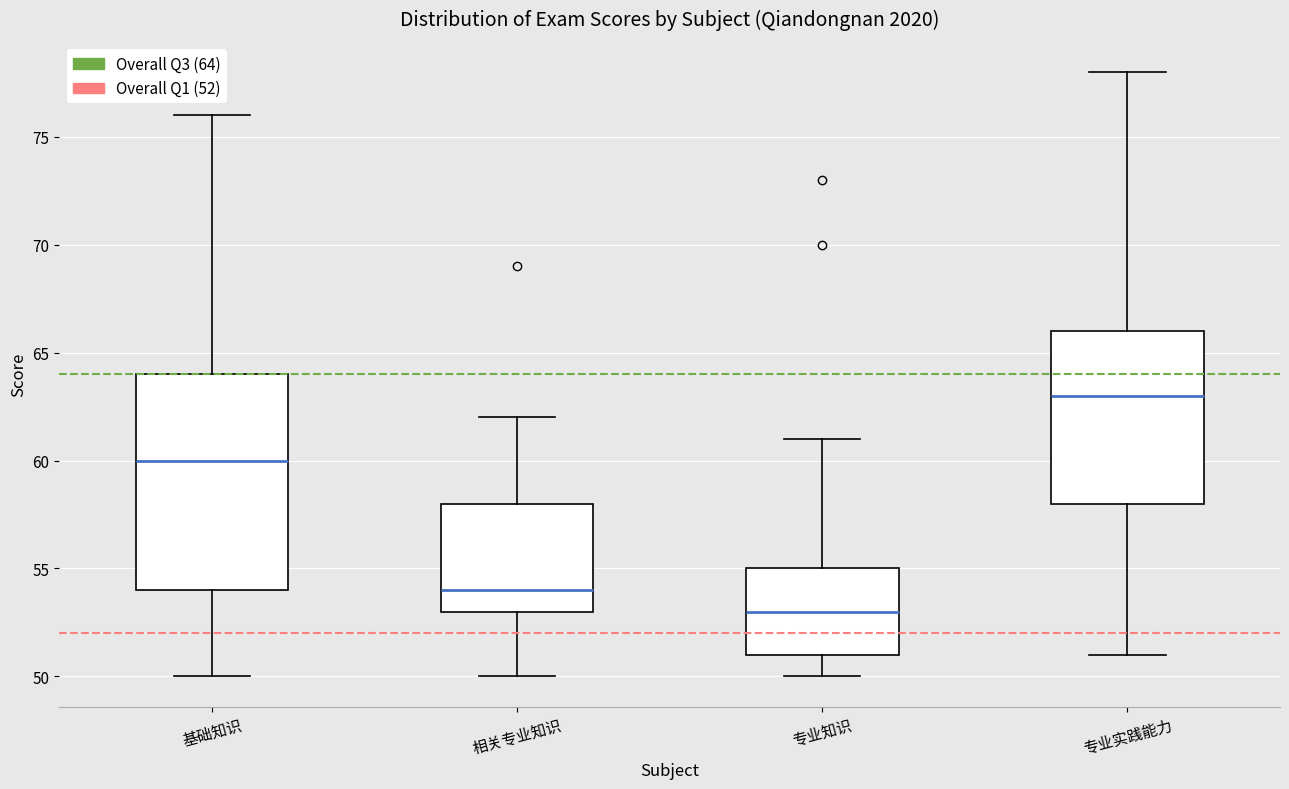

Reading left to right, transcribe this box plot: for each box, give where its median line is, the range the box spans, and where its two whiskers end, as read against the y-axis. The values are not printed on the chart, so give them approximately, as read against the axis.

基础知识: median 60, box 54 to 64, whiskers 50 to 76
相关专业知识: median 54, box 53 to 58, whiskers 50 to 62
专业知识: median 53, box 51 to 55, whiskers 50 to 61
专业实践能力: median 63, box 58 to 66, whiskers 51 to 78